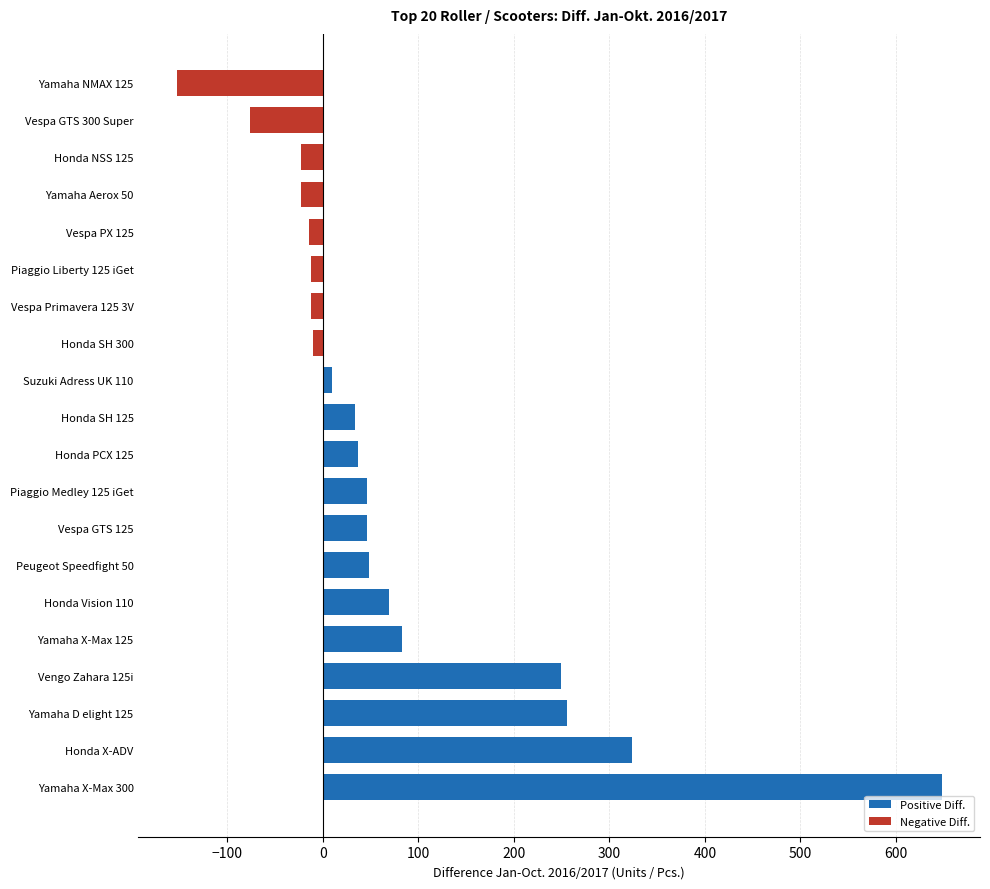

The value at Vespa PX 125 is -21. True or false?

False